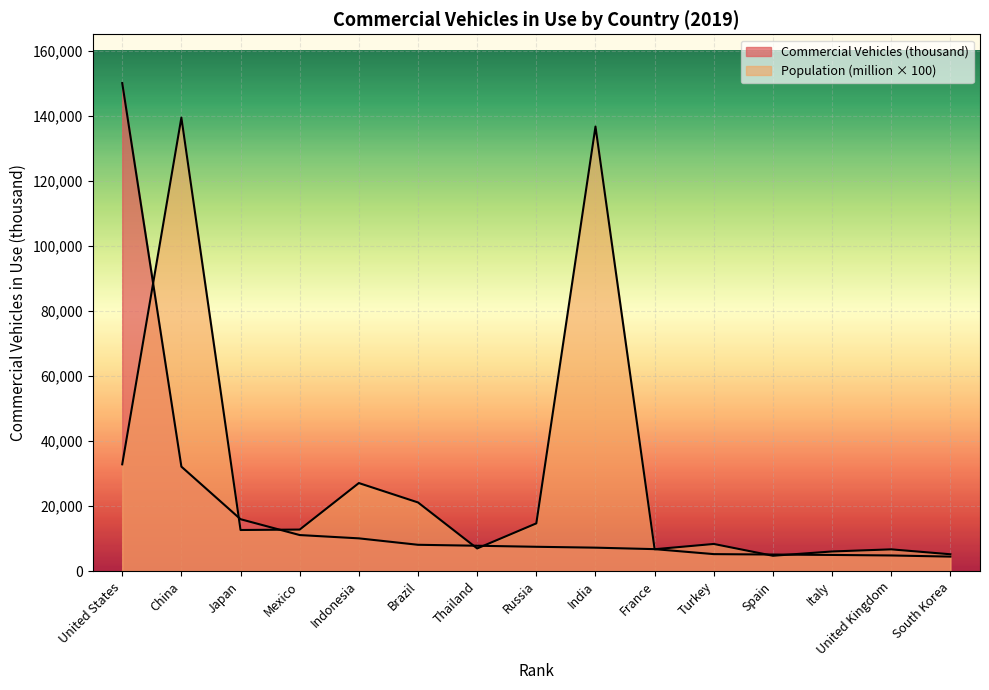

Which has a higher value, Mexico or Spain?

Mexico